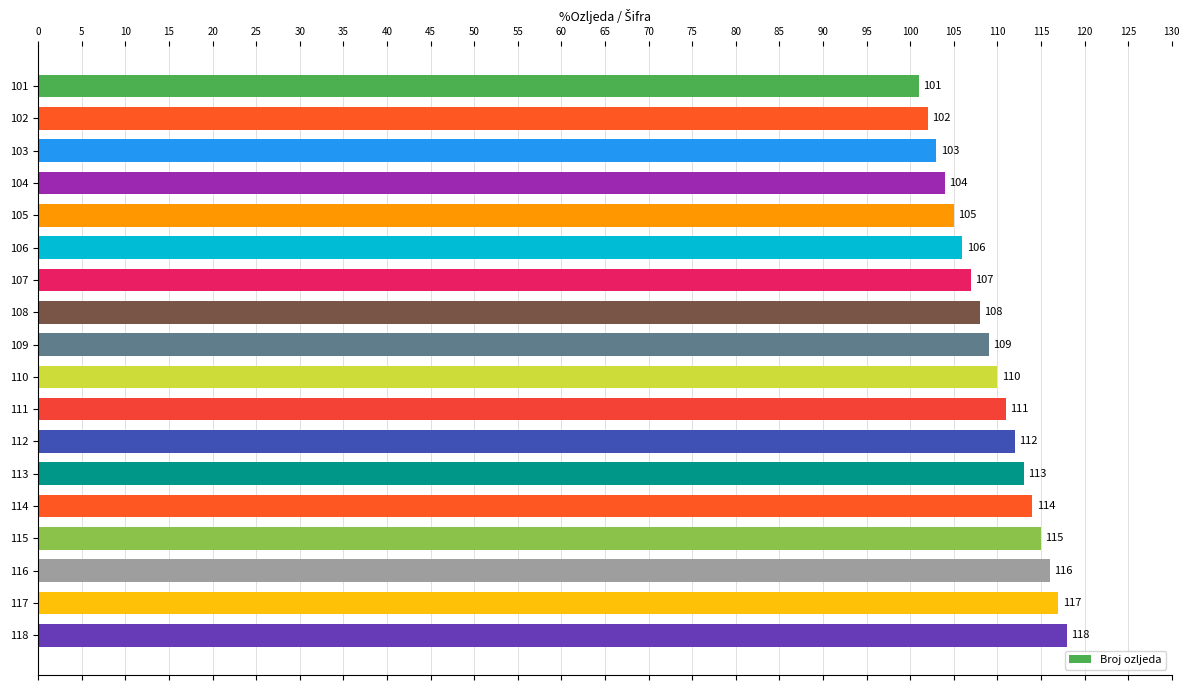

What is the difference between the second highest and second lowest values?

15